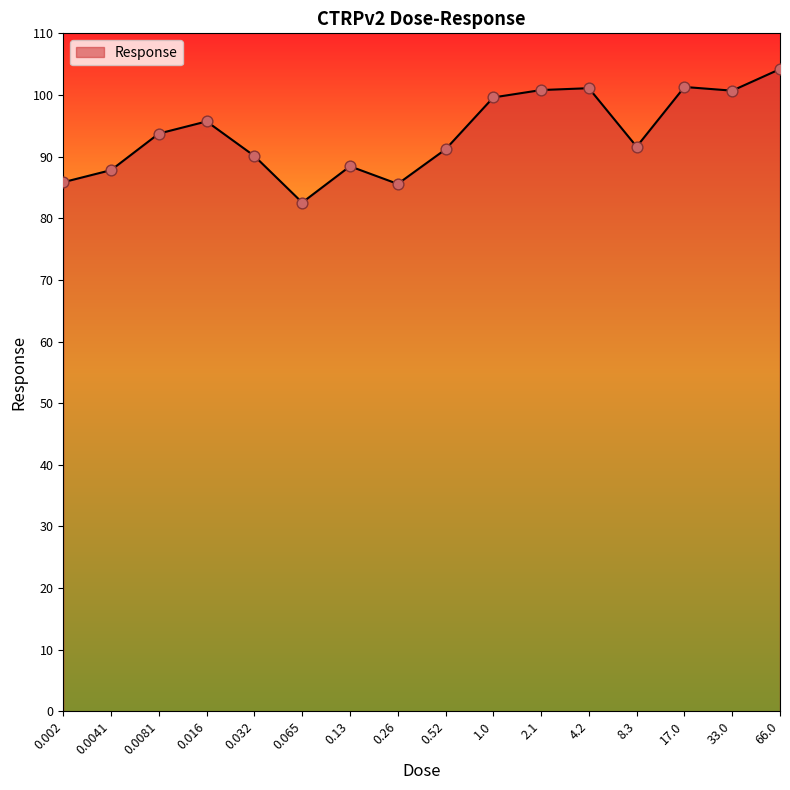

What is the ratio of the value at 0.26 to the value at 0.0041?

1.0